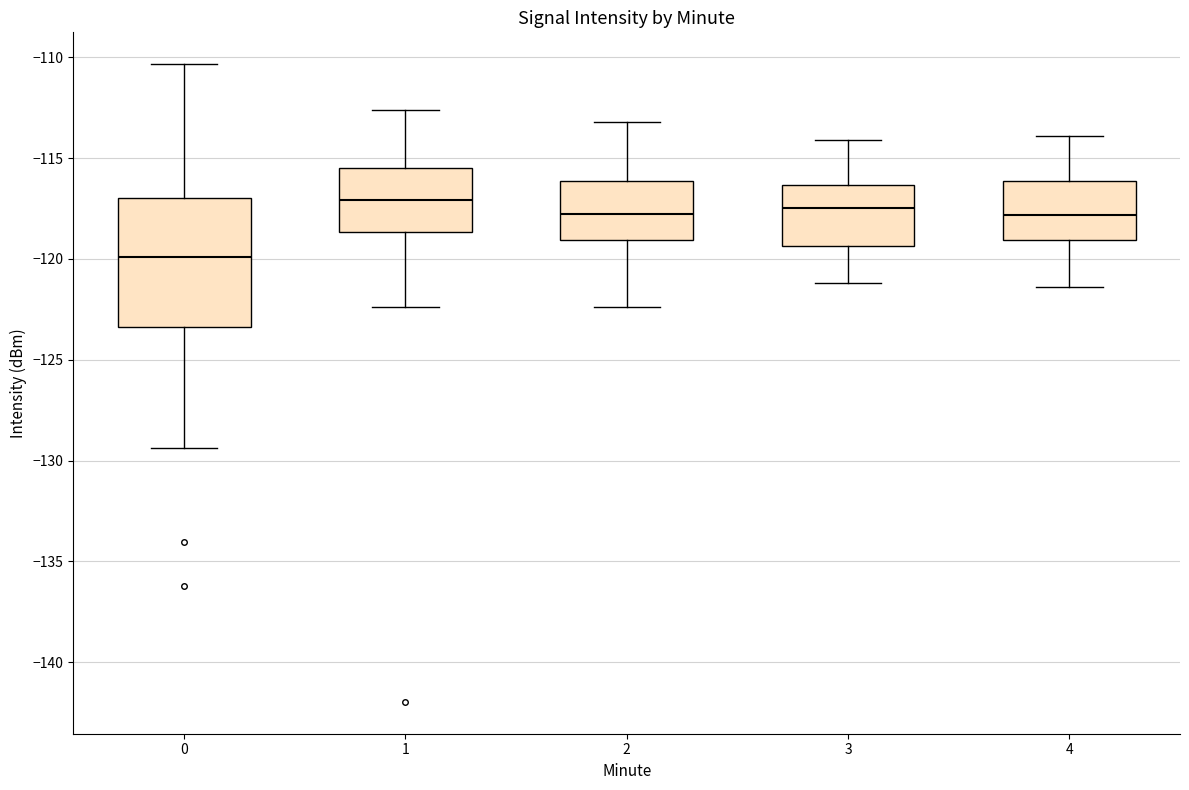

Reading left to right, read every box against the y-axis: the position of its median line, the range the box covers, and the ends of its whiskers. The values are not printed on the chart, so give them approximately, as read against the axis.

0: median -120.0, box -123.5 to -117.0, whiskers -129.5 to -110.5
1: median -117.0, box -118.5 to -115.5, whiskers -122.5 to -112.5
2: median -117.5, box -119.0 to -116.0, whiskers -122.5 to -113.0
3: median -117.5, box -119.5 to -116.5, whiskers -121.0 to -114.0
4: median -118.0, box -119.0 to -116.0, whiskers -121.5 to -114.0